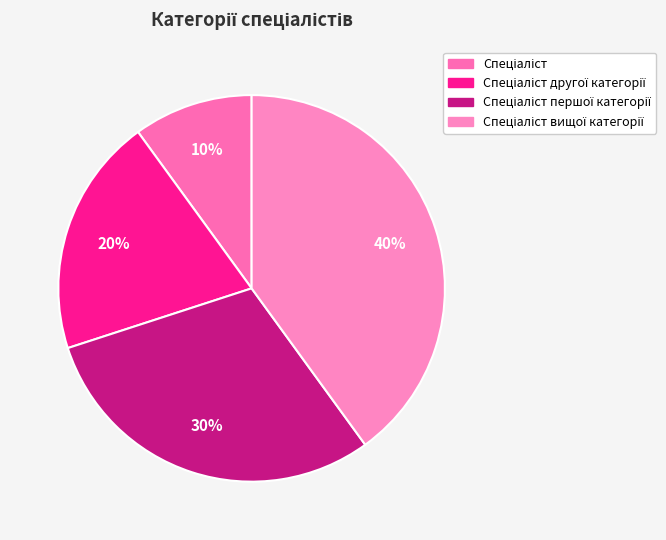

Which category has the biggest portion of the pie?

Спеціаліст вищої категорії